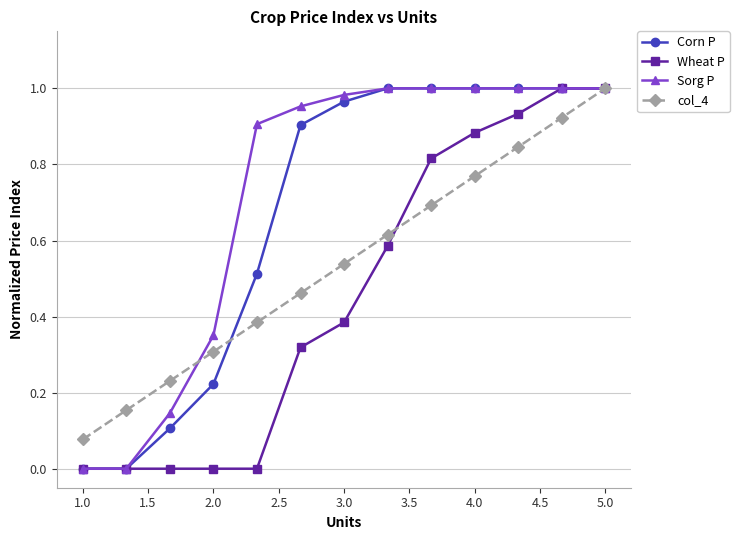

List the series in order of their overall mean, lowest first.

Wheat P, col_4, Corn P, Sorg P